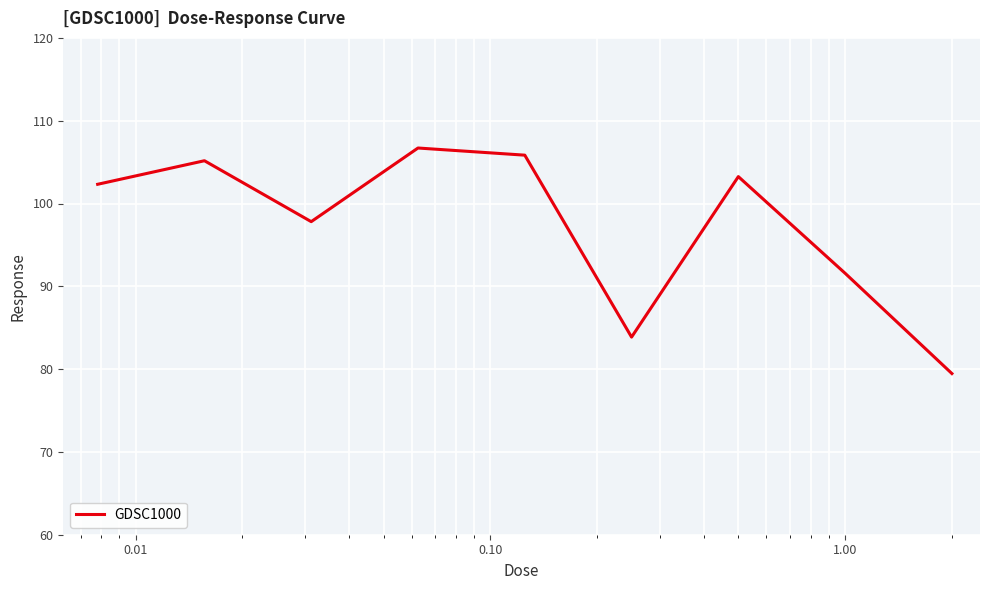

What is the difference between the maximum and minimum values?

27.2